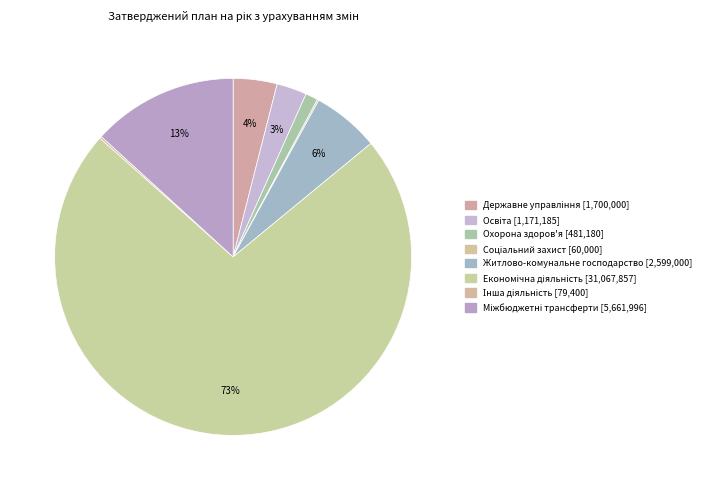

What is the change in value from Освіта to Соціальний захист?

-1111185